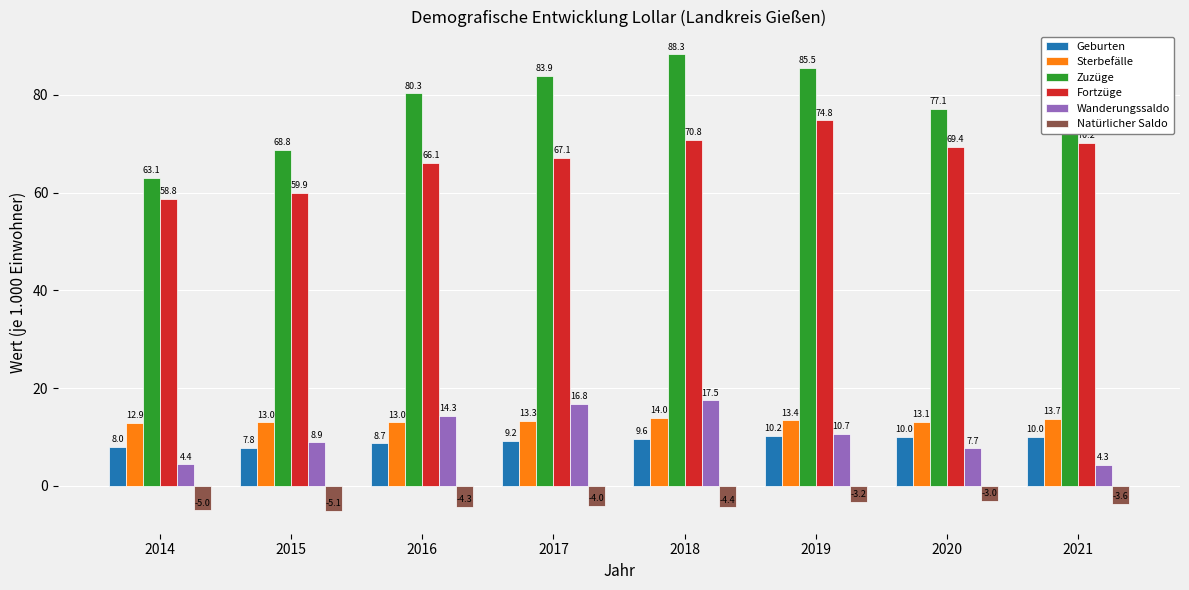

What is the value of the Zuzüge bar at the 2nd from the left?

68.8